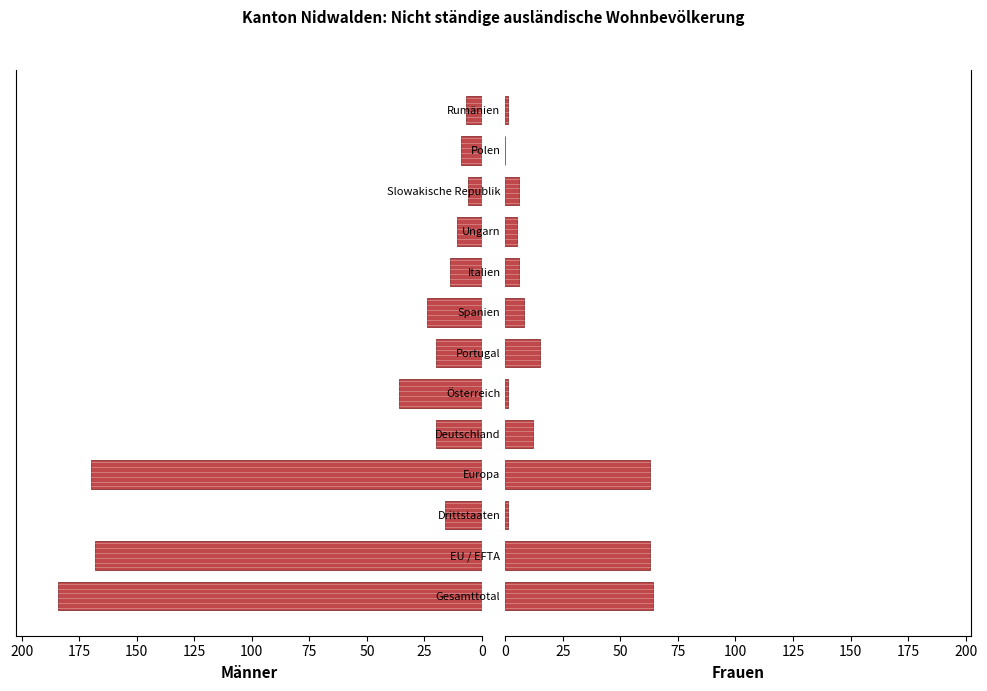

The value of Frauen at Gesamttotal is 64. True or false?

True